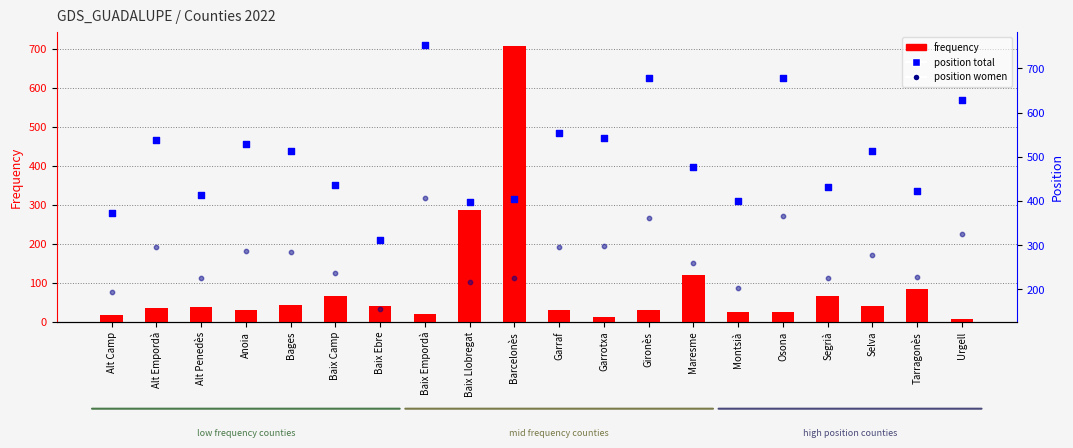

At how many categories does at least one series exceed 165?

20